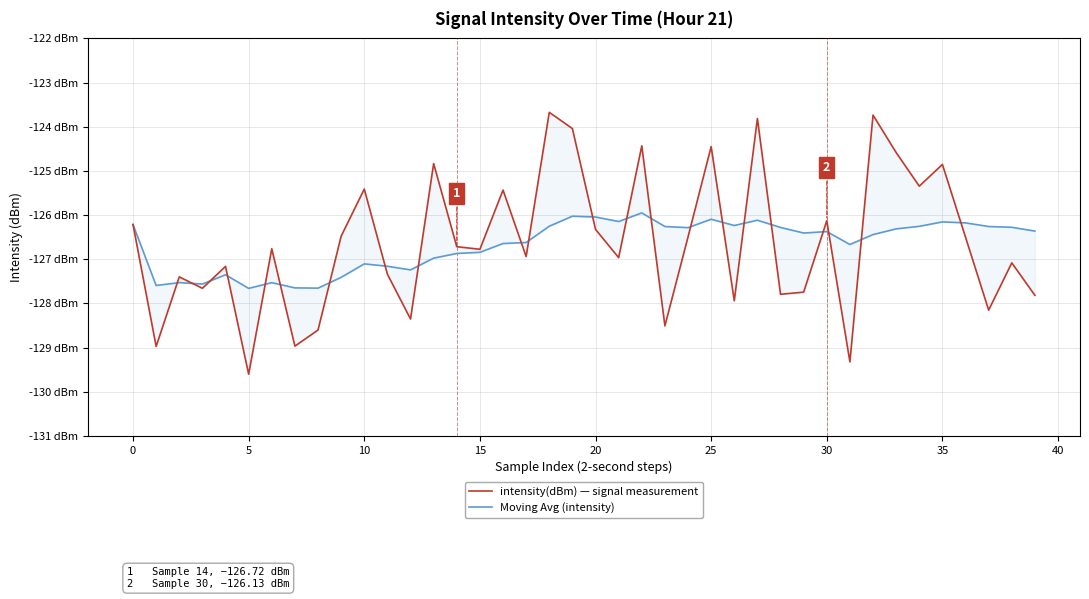

The value of Moving Avg (intensity) at 22 is -86.8. True or false?

False